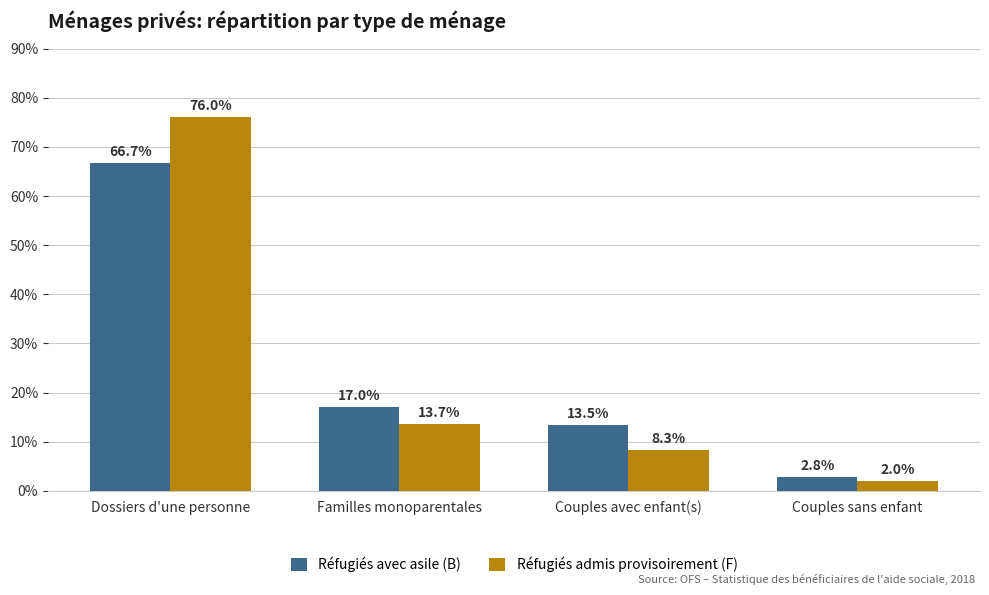

What are all the series names shown in the legend?

Réfugiés avec asile (B), Réfugiés admis provisoirement (F)